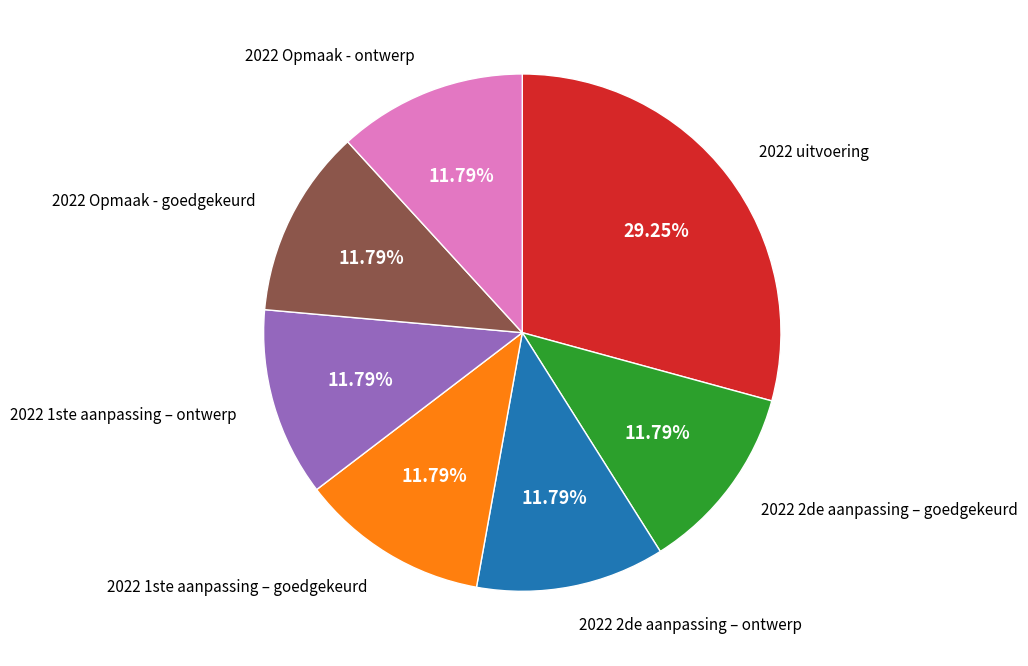

To the nearest percent, what portion does 2022 Opmaak - goedgekeurd represent?

12%